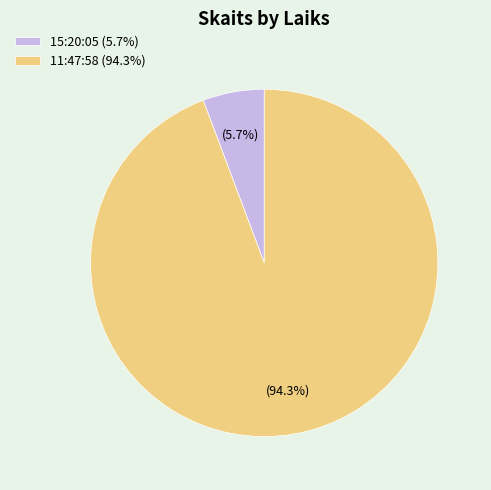

How many slices are in this pie chart?

2